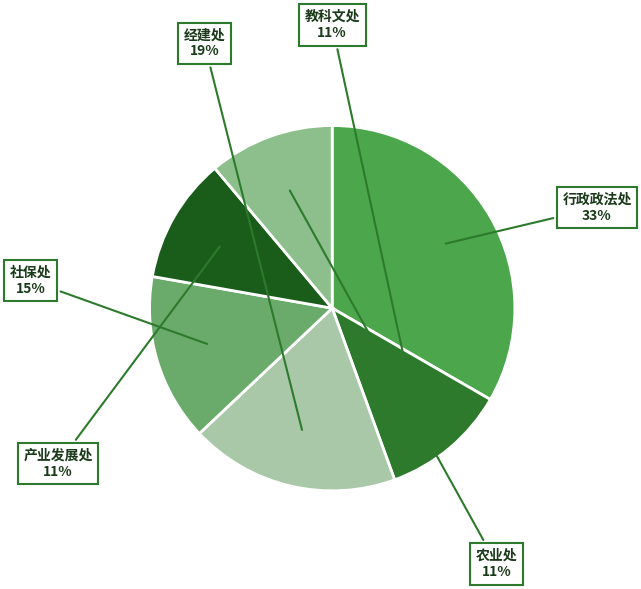

Is it true that 行政政法处 is 47% of the pie?

False